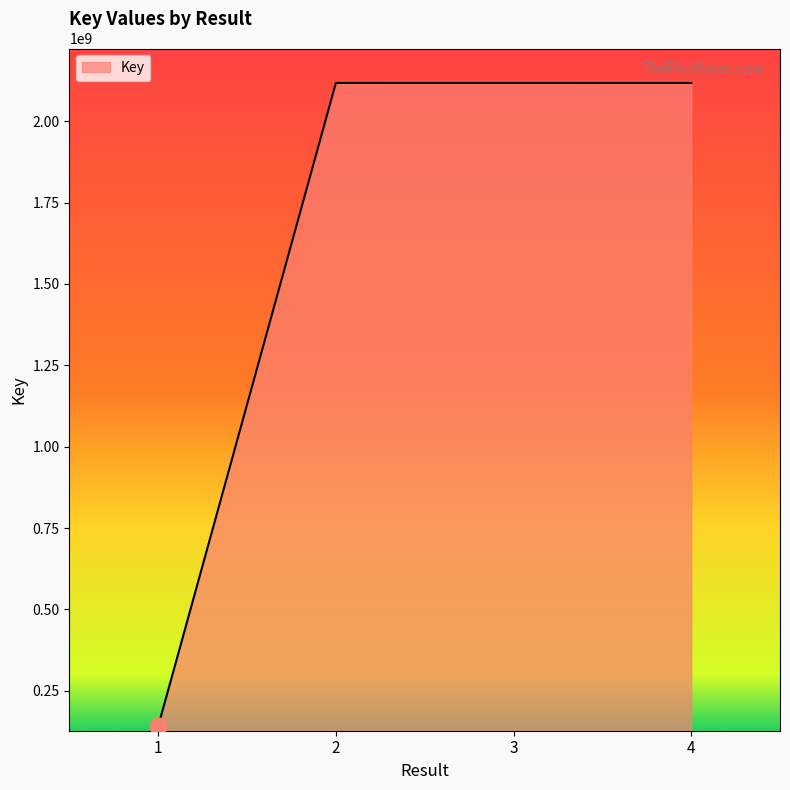

Where is the first local minimum?

3